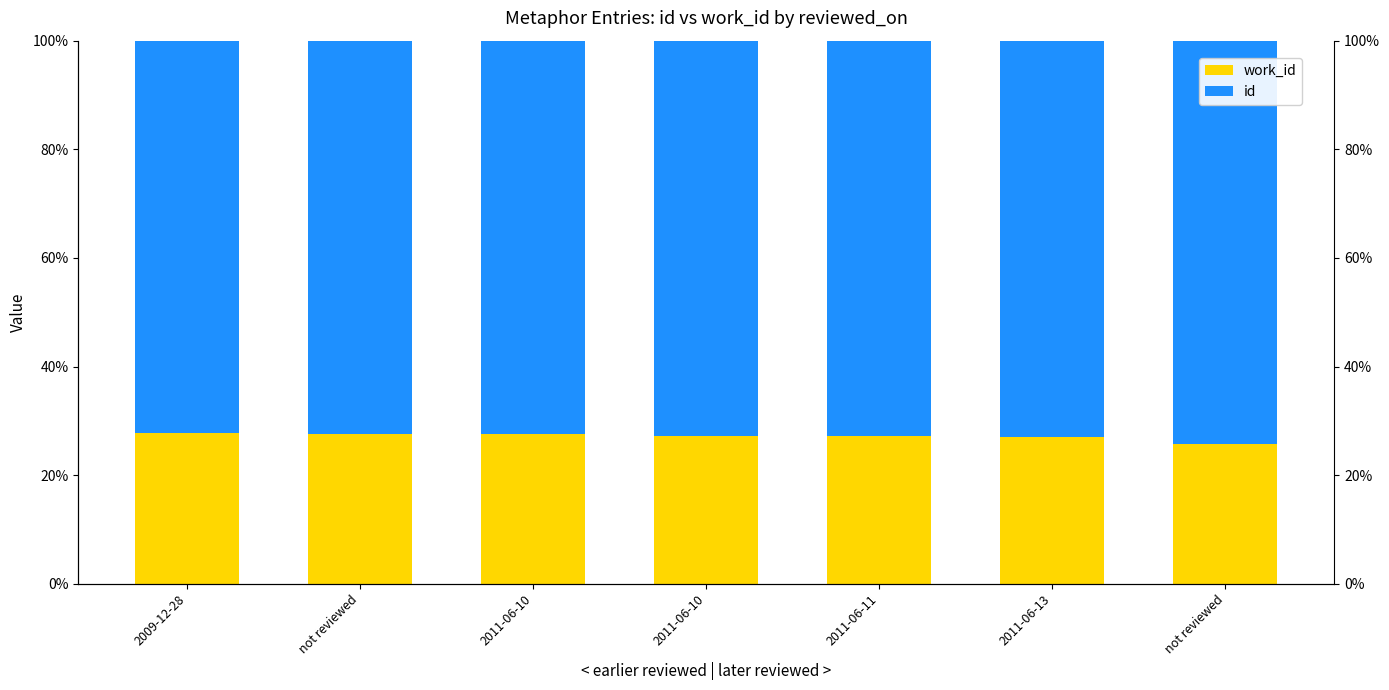

The id series shows 72.9 at 2011-06-13. True or false?

True